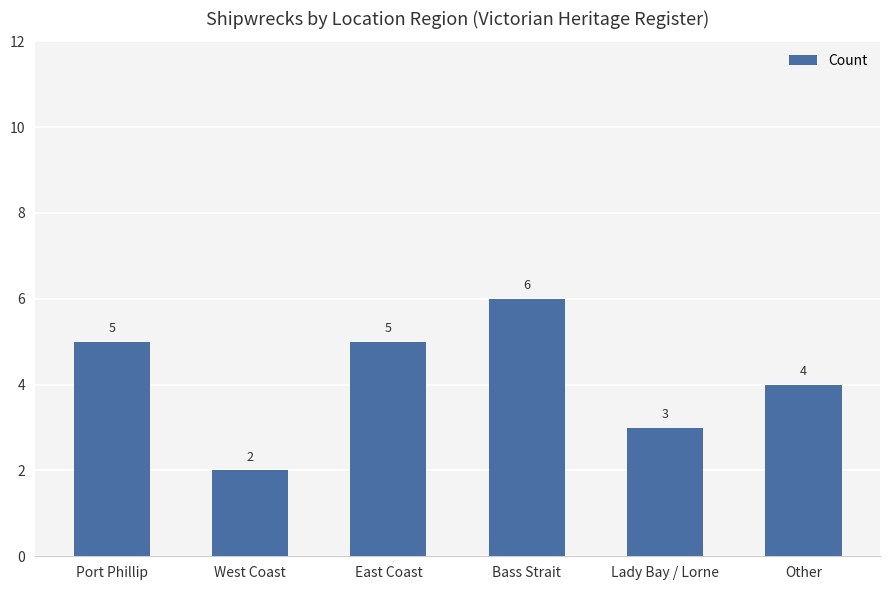

What value does the data have at Bass Strait?

6